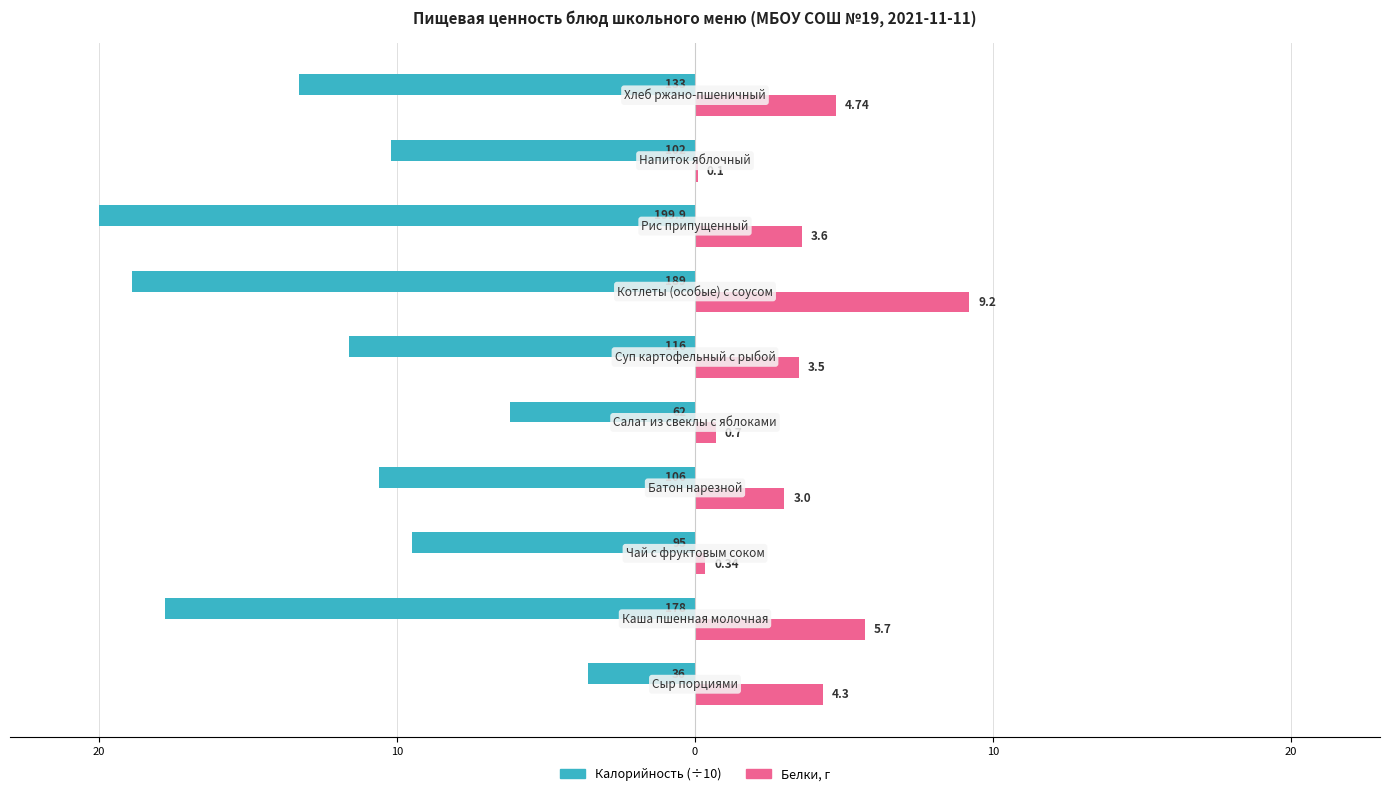

Reading left to right, what are all the values shown in this chart?

Калорийность (÷10): -3.6	-17.8	-9.5	-10.6	-6.2	-11.6	-18.9	-20.0	-10.2	-13.3
Белки, г: 4.3	5.7	0.3	3.0	0.7	3.5	9.2	3.6	0.1	4.7